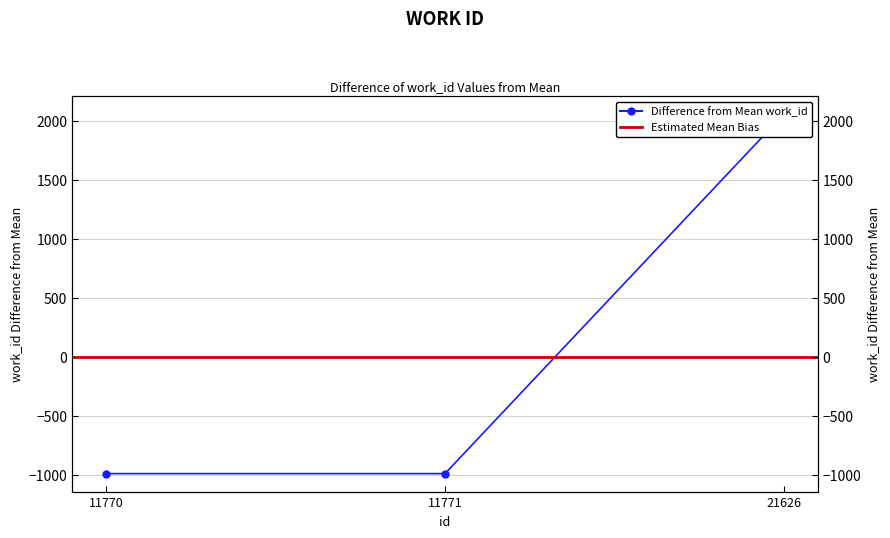

True or false: the data shows -989.7 at 11770.

True